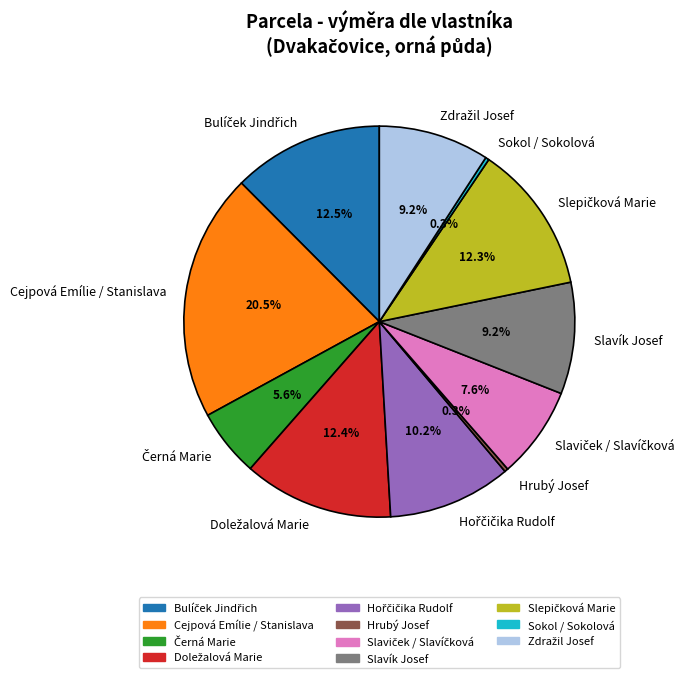

What portion of the pie excludes Cejpová Emílie / Stanislava?

79.5%